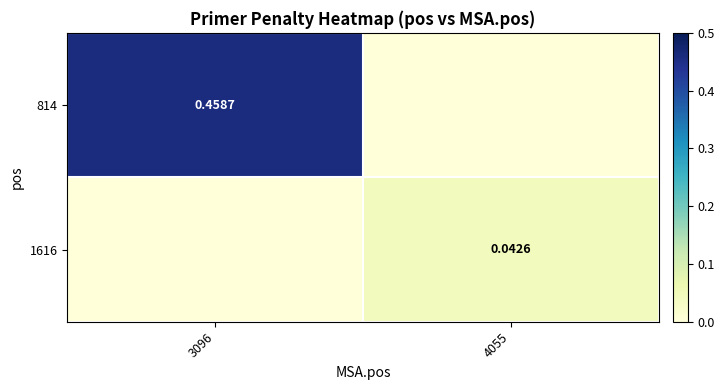

At how many categories does at least one series exceed 0?

2